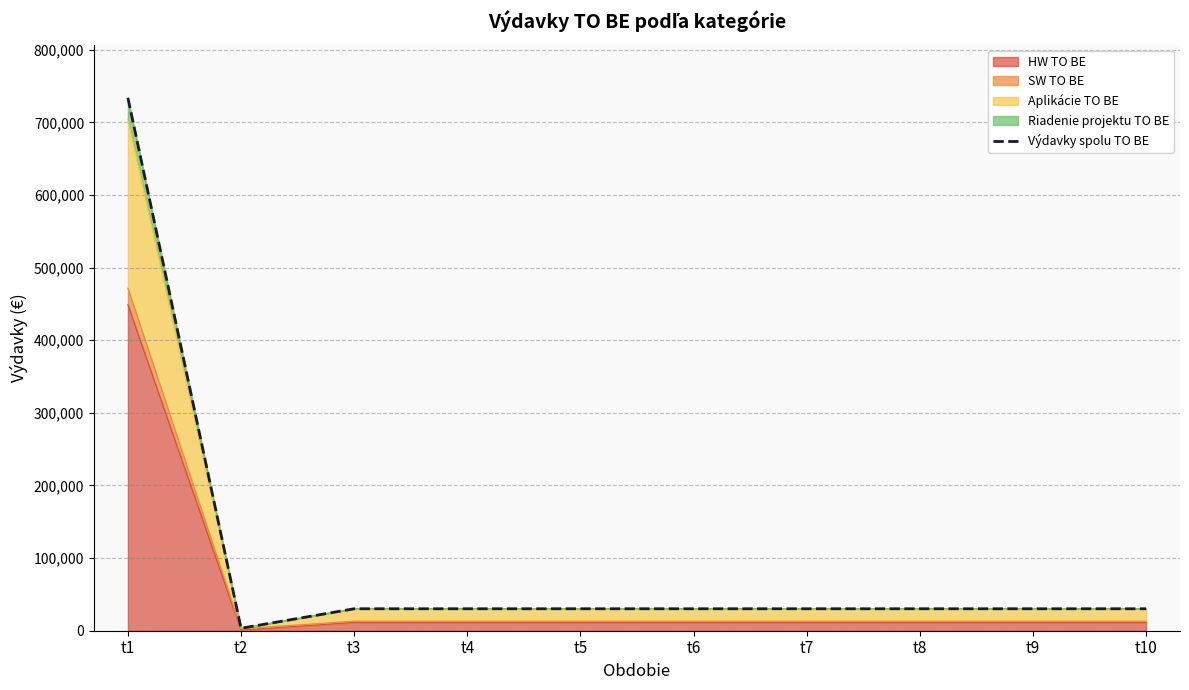

At which label is the value closest to 368577?

t3